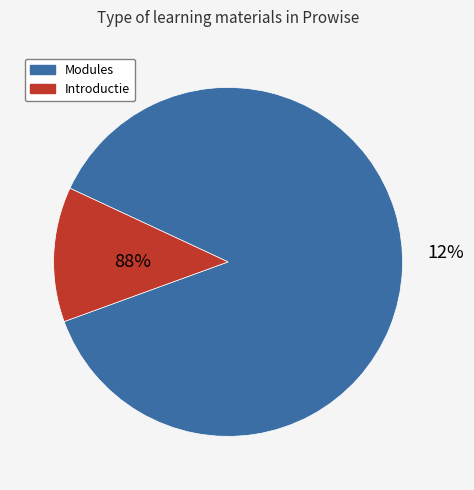

What percentage is the Introductie slice, to the nearest percent?

12%